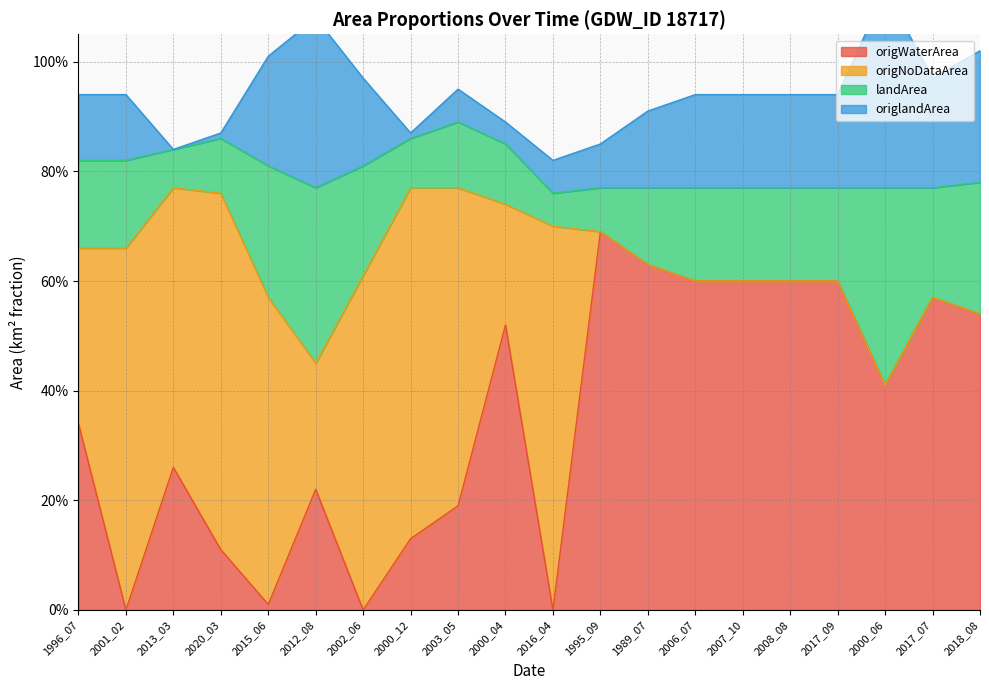

Does the chart display data point markers on the line(s)?

No